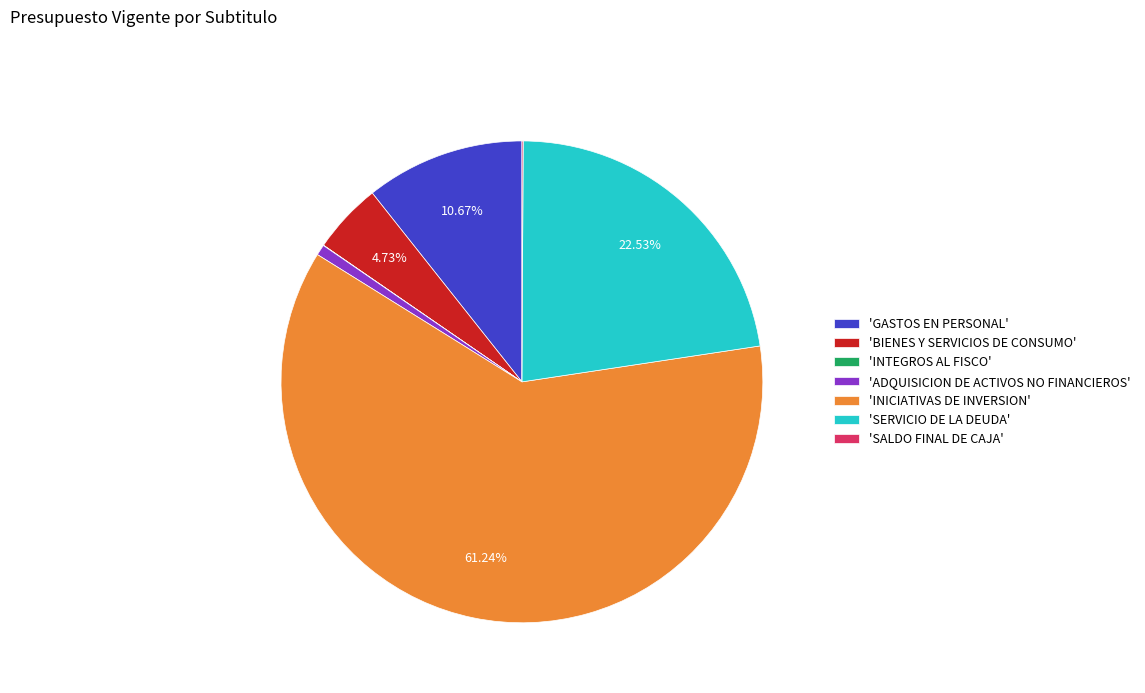

What is the majority slice?

'INICIATIVAS DE INVERSION'